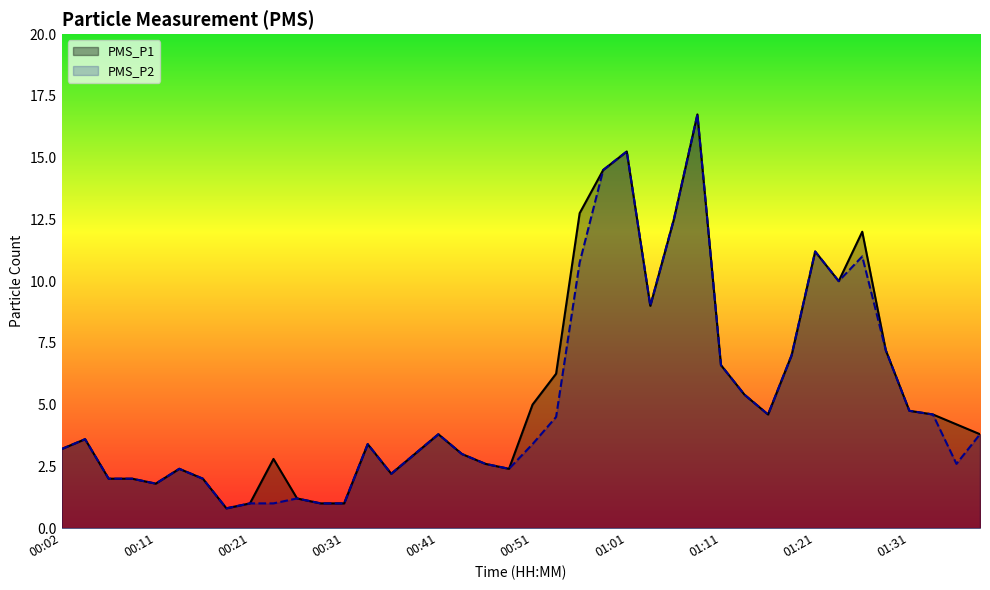

True or false: PMS_P1 and PMS_P2 intersect in this chart.

False